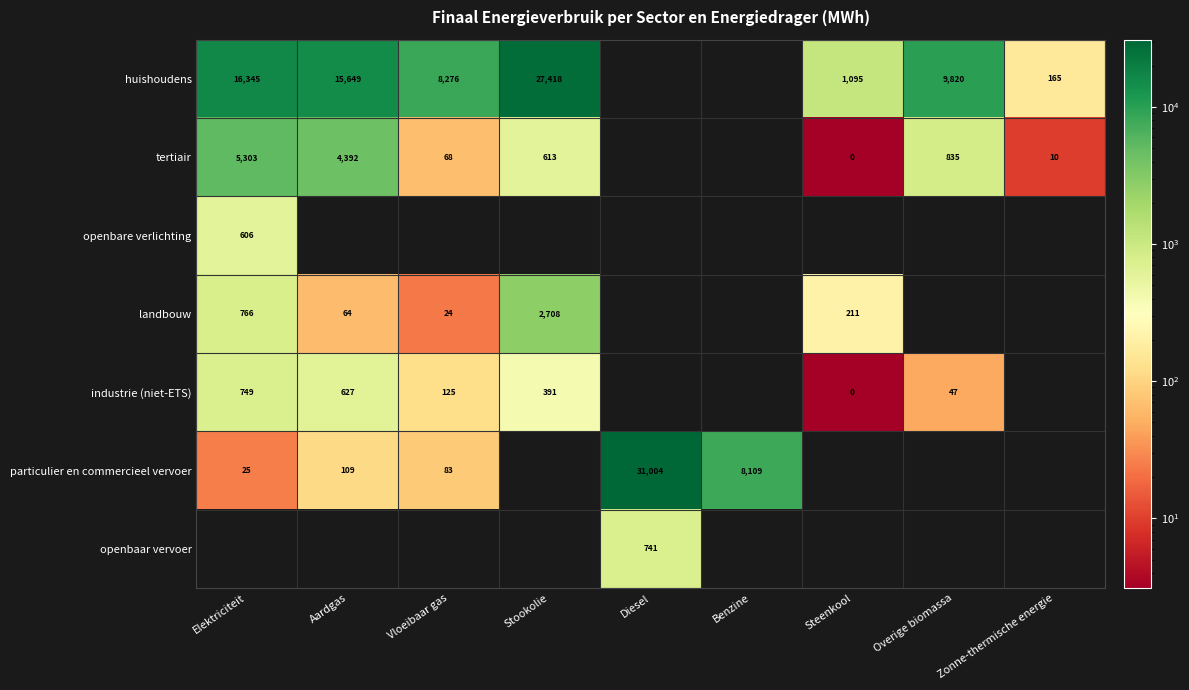

The tertiair series shows 4392 at Aardgas. True or false?

True